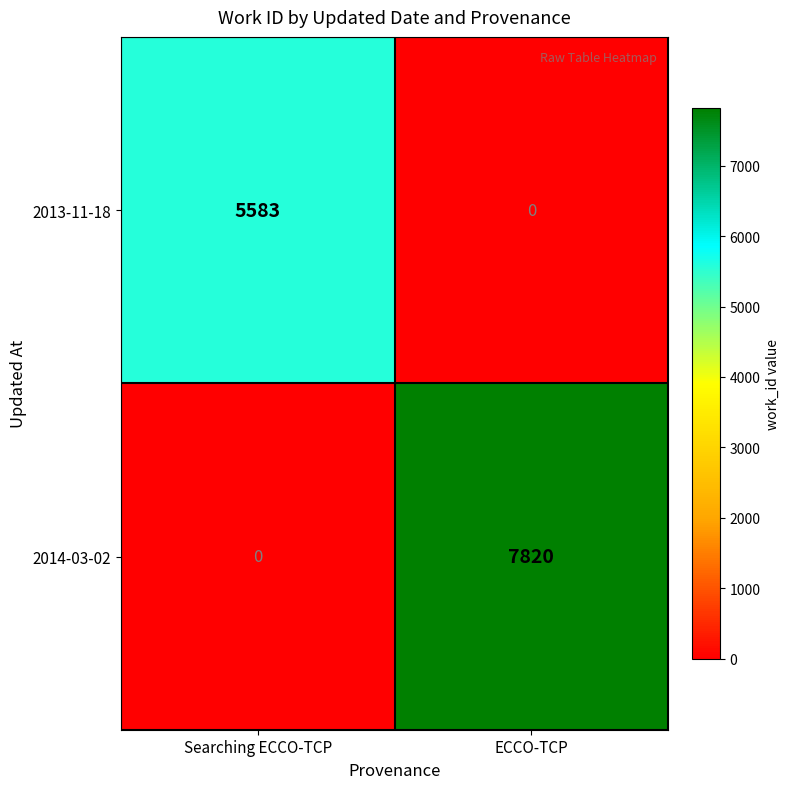

Reading left to right, what are all the values shown in this chart?

2013-11-18: 5583	0
2014-03-02: 0	7820